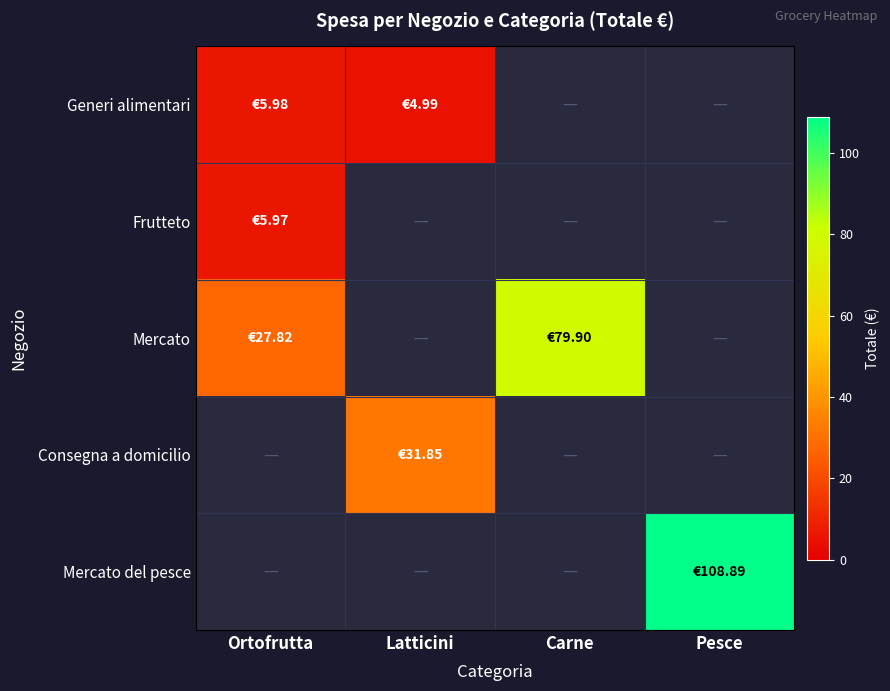

True or false: Generi alimentari has a value of 2.3 at Latticini.

False